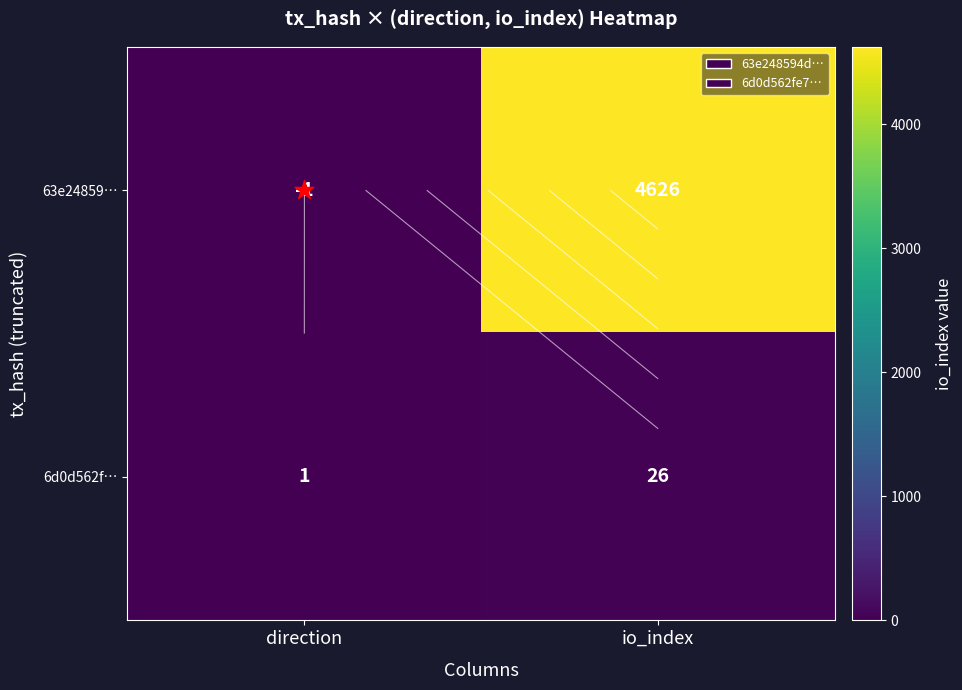

Between direction and io_index, which series saw the biggest shift?

63e24859…